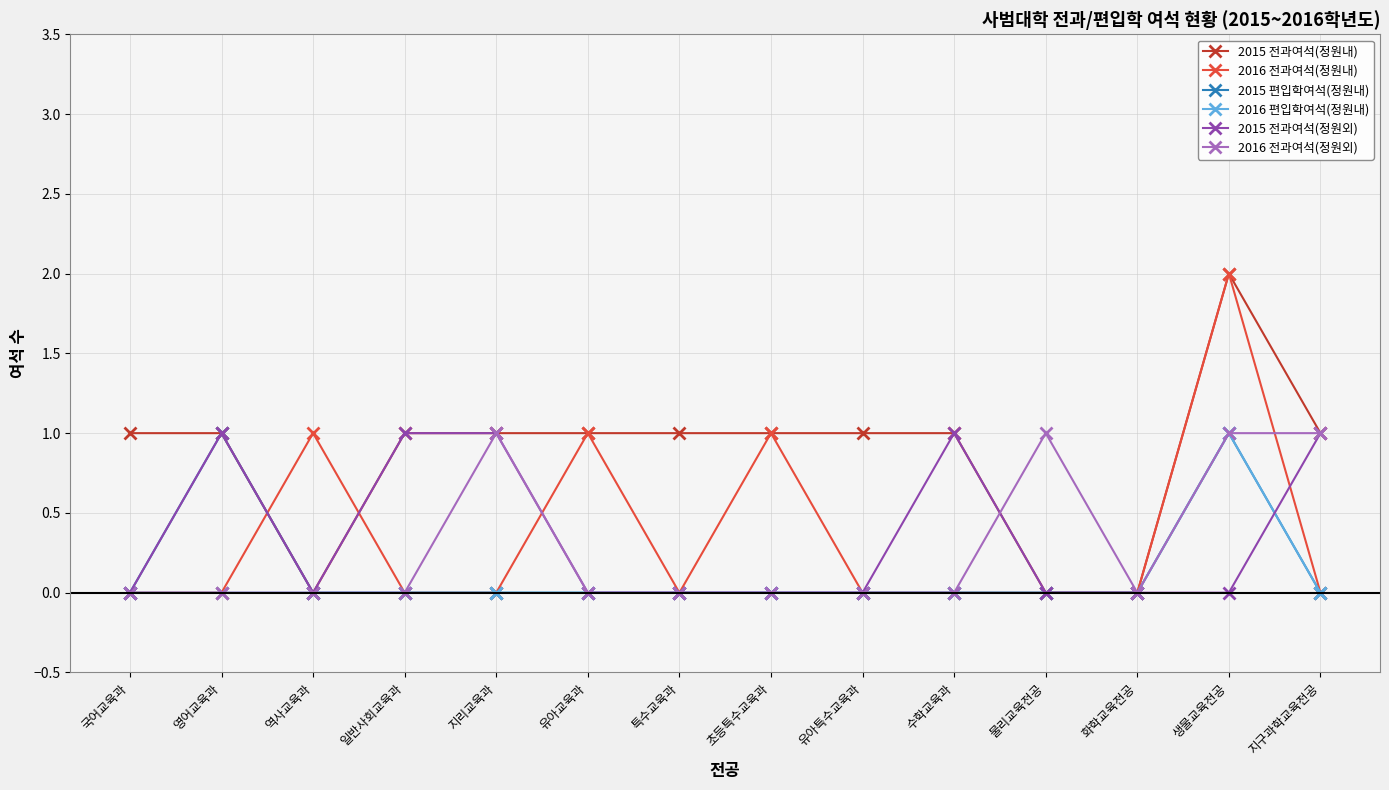

Reading left to right, list all the values displayed in this chart.

2015 전과여석(정원내): 1	1	0	1	1	1	1	1	1	1	0	0	2	1
2016 전과여석(정원내): 0	0	1	0	0	1	0	1	0	0	0	0	2	0
2015 편입학여석(정원내): 0	1	0	0	0	0	0	0	0	0	0	0	1	0
2016 편입학여석(정원내): 0	0	0	0	0	0	0	0	0	0	0	0	1	0
2015 전과여석(정원외): 0	1	0	1	1	0	0	0	0	1	0	0	0	1
2016 전과여석(정원외): 0	0	0	0	1	0	0	0	0	0	1	0	1	1